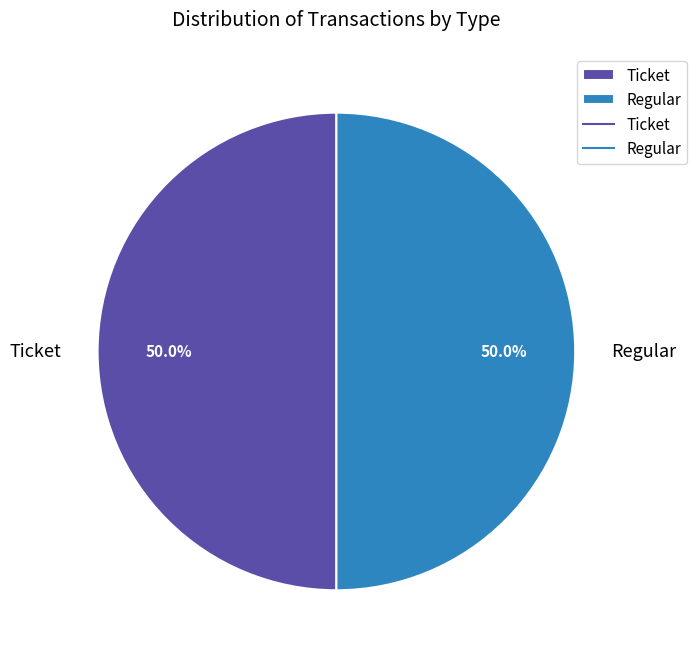

To the nearest percent, what is the average slice percentage?

50%